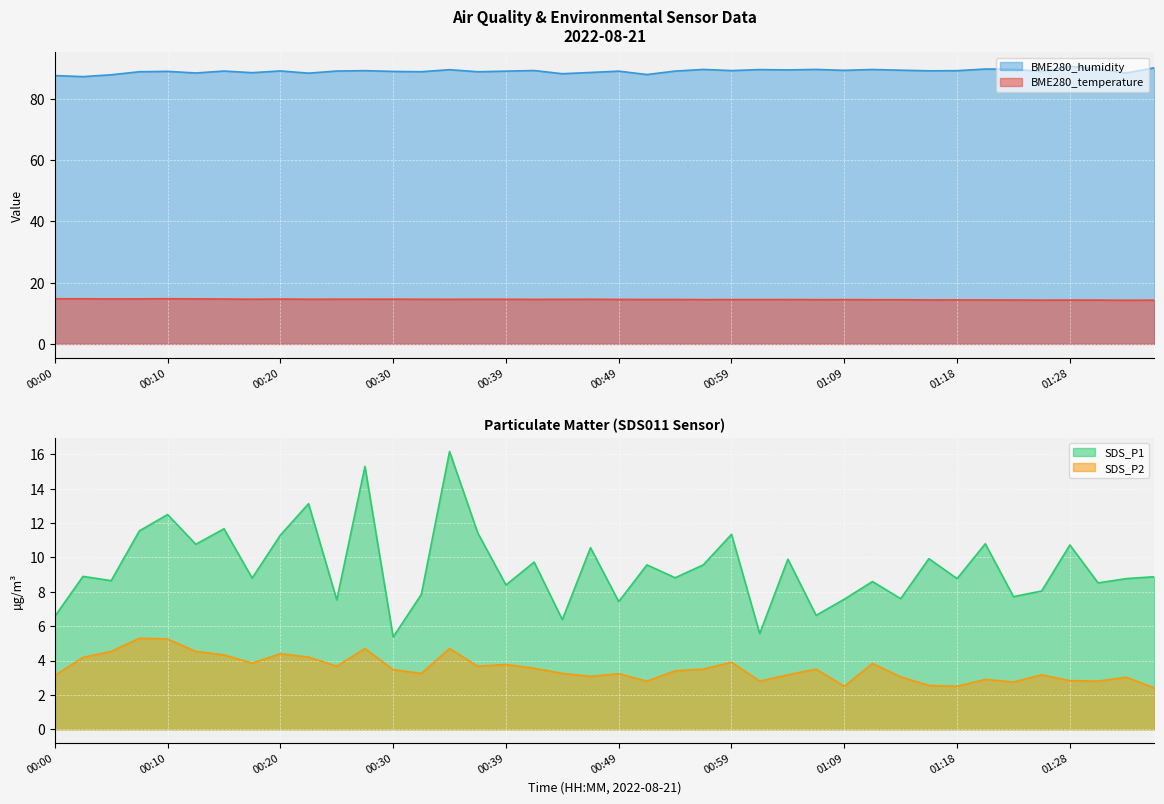

How many data points in SDS_P1 are less than 8?

11